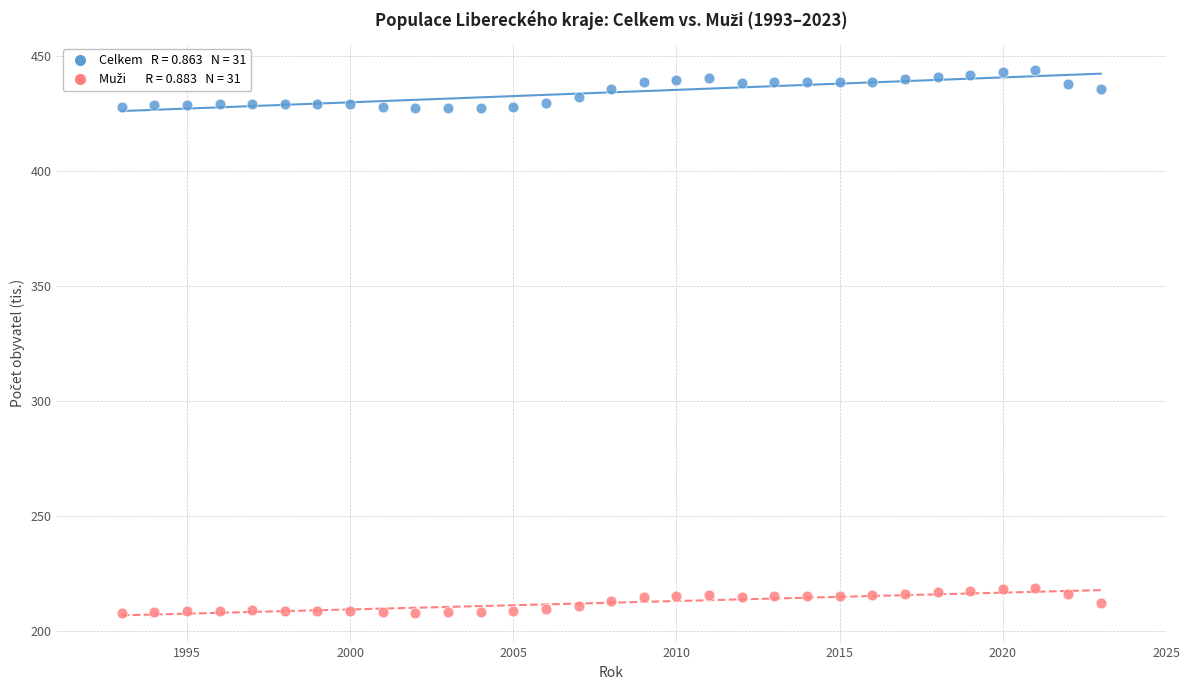

Across all data points, what is the range of X values (max minus min)?

30.0